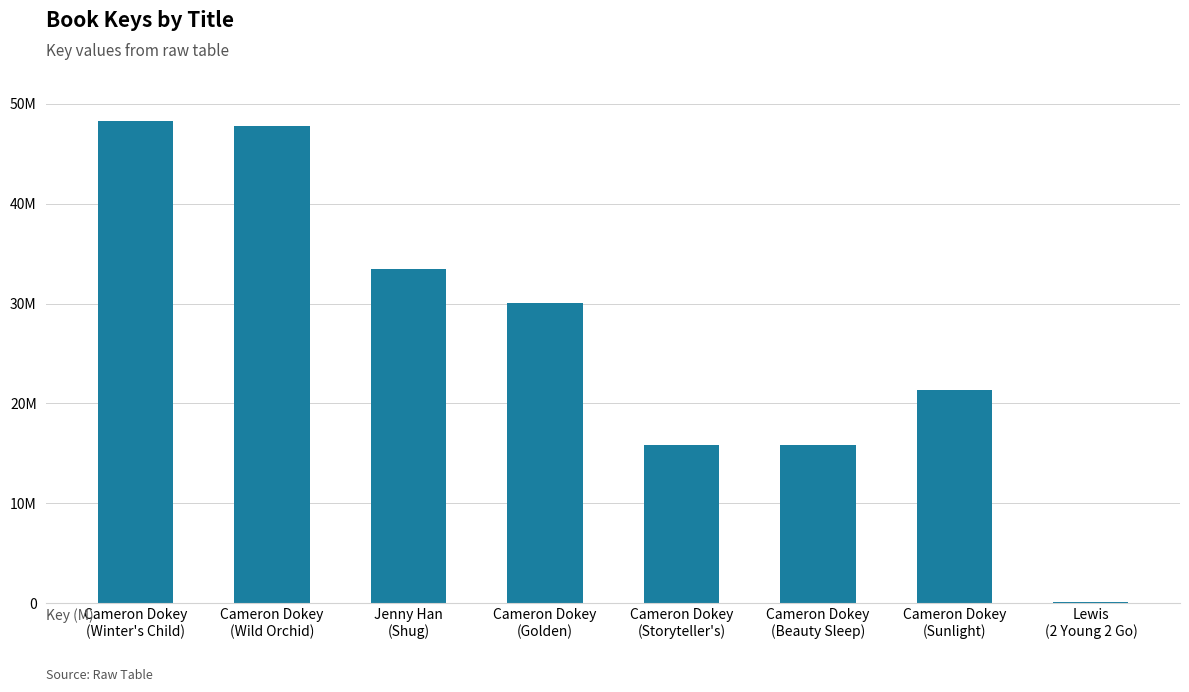

Is it true that the value at Cameron Dokey
(Storyteller's) is 5828572?

False